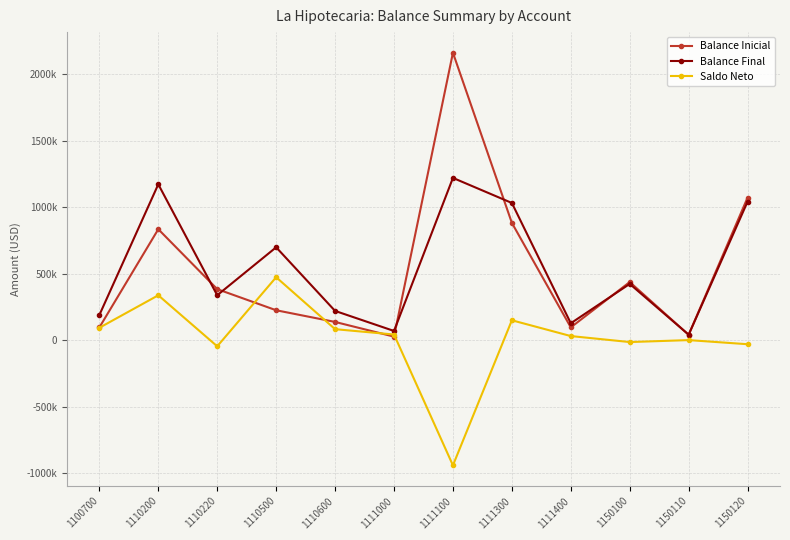

Reading left to right, list all the values displayed in this chart.

Balance Inicial: 95891.1	835111.4	384208.8	225268.3	137326.5	26810.3	2162934.5	882648.3	96306.6	437586.6	40659.9	1073129.1
Balance Final: 189321.5	1173051.4	338163.3	699056.8	220247.7	69464.6	1221154.1	1032521.8	127364.3	423564.2	41324.5	1042781.4
Saldo Neto: 93430.4	337940.1	-46045.5	473788.4	82921.3	42654.4	-941780.4	149873.4	31057.7	-14022.4	664.6	-30347.7